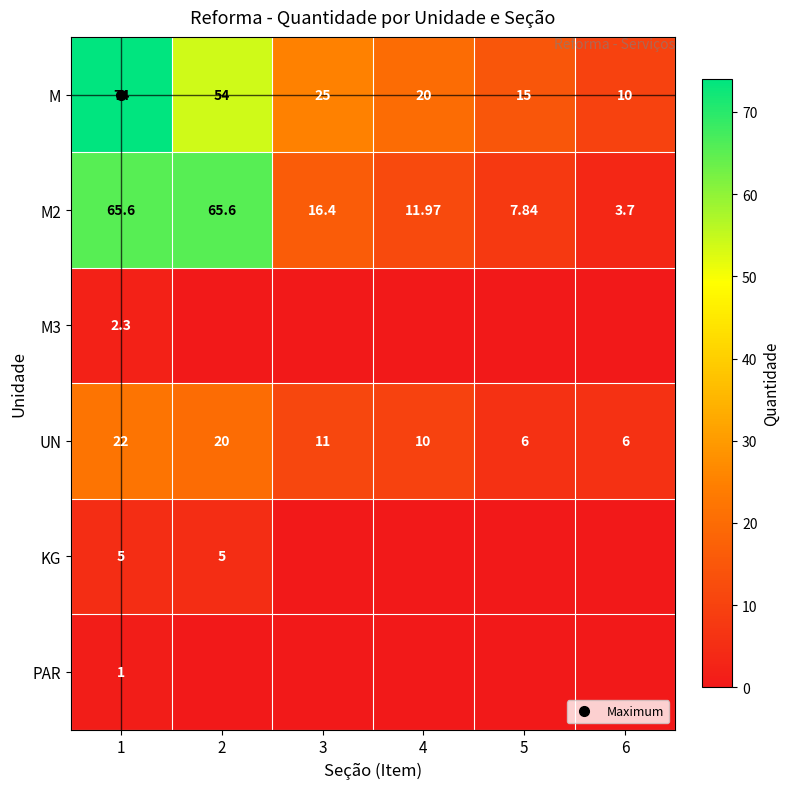

What is the difference between the maximum and minimum values in the PAR series?

1.0